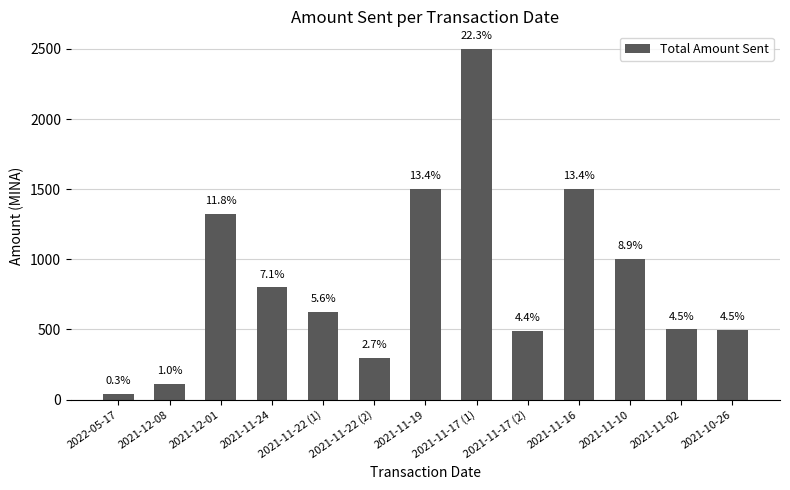

How many bars are there in total?

13